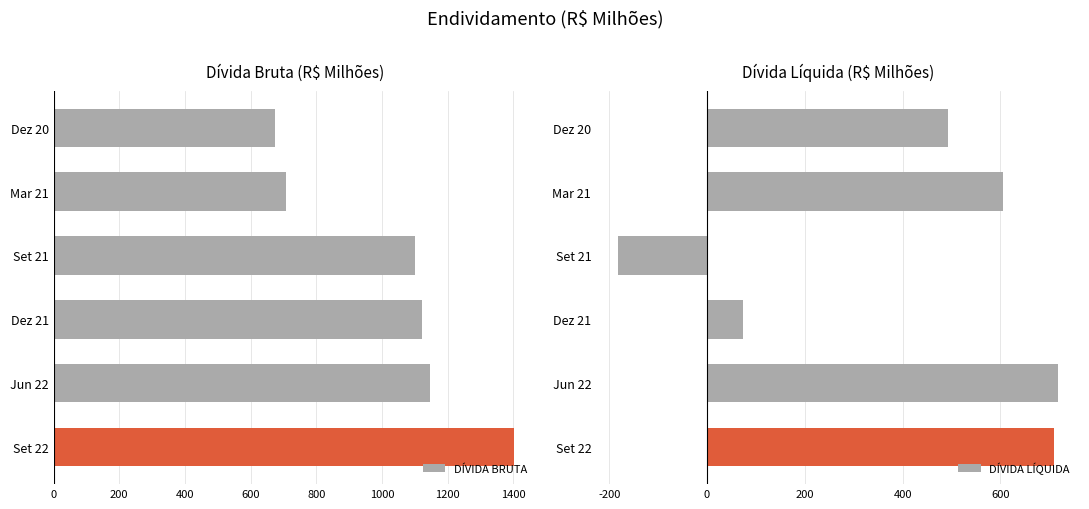

What is the value of the DÍVIDA LÍQUIDA bar at the 6th from the left?

710.5